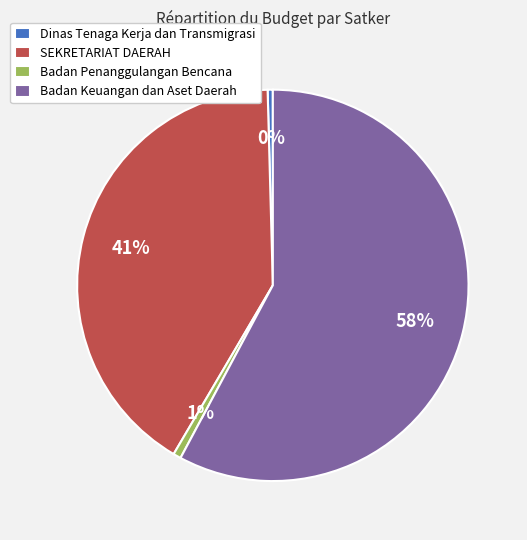

Is there any slice that represents more than half of the pie?

Yes